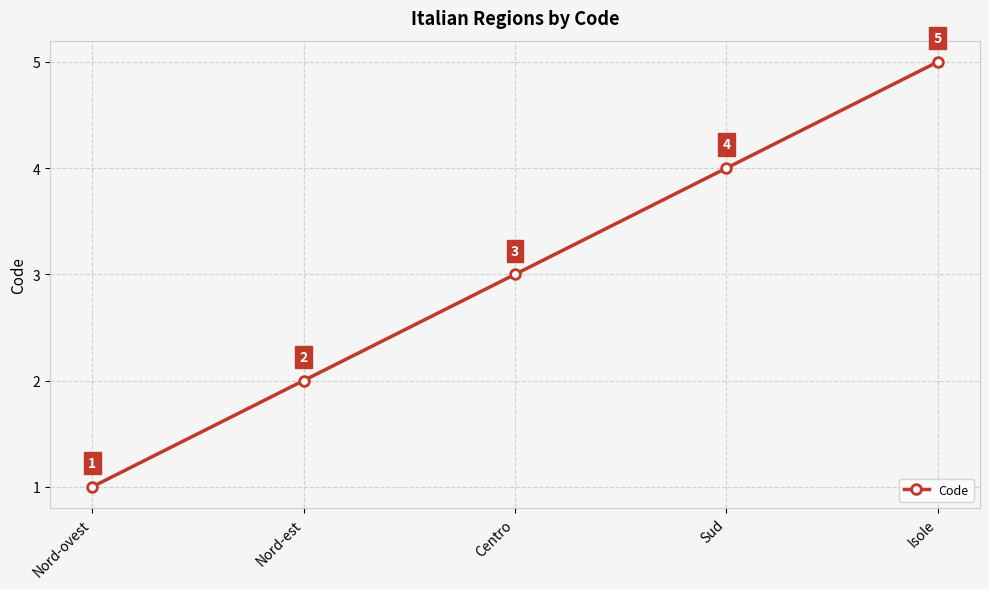

Reading right to left, list all the values displayed in this chart.

5	4	3	2	1